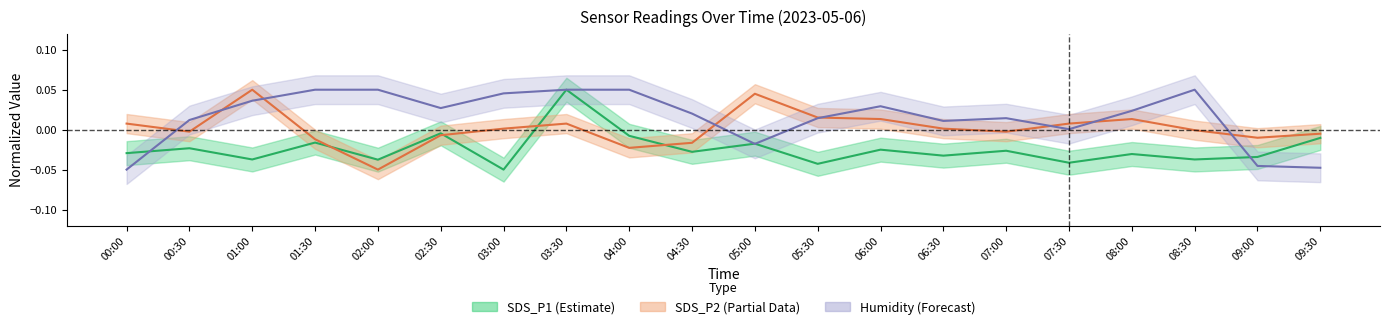

How many intersections are there between SDS_P2 and SDS_P1?

4